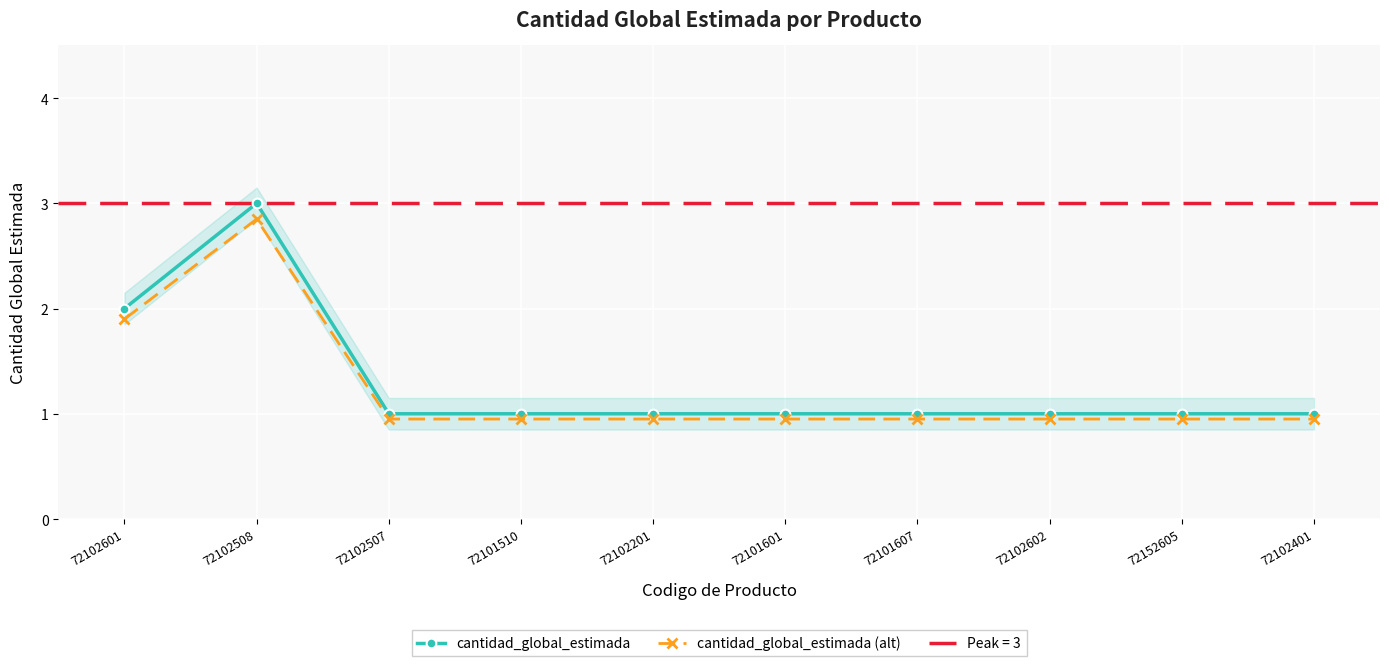

At which category does the chart reach its peak across all series?

72102508